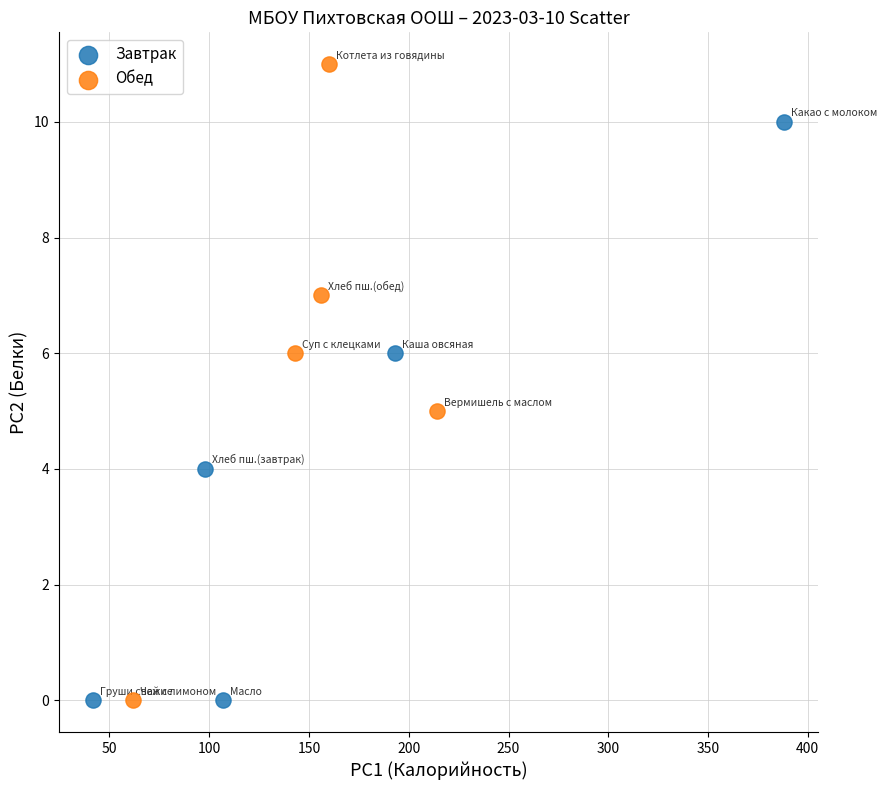

What are all the series names shown in the legend?

Завтрак, Обед